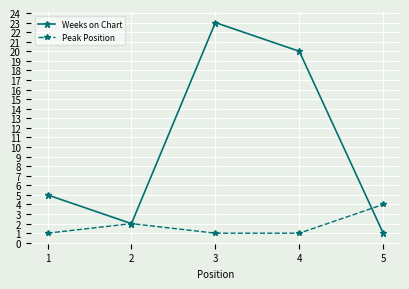

Which series has the largest total across all categories?

Weeks on Chart